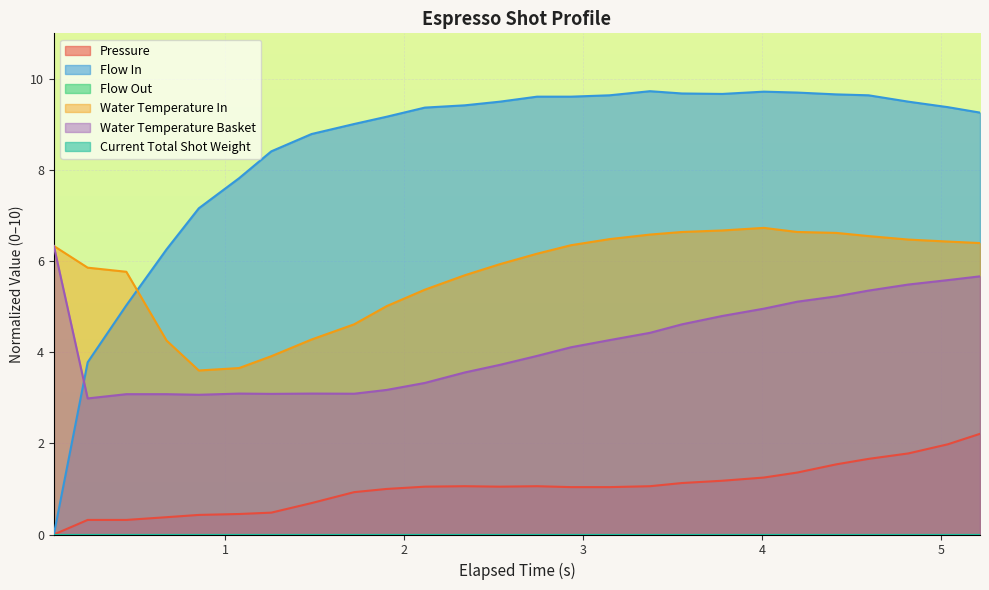

How many values in the flow_in series are below 9?

8